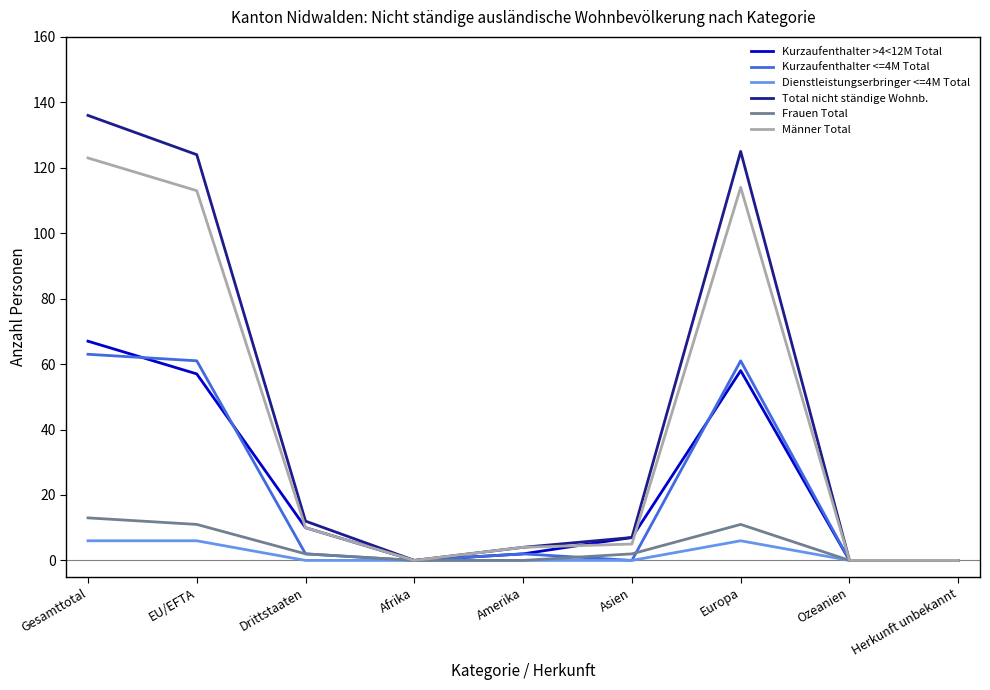

Does the chart display data point markers on the line(s)?

No